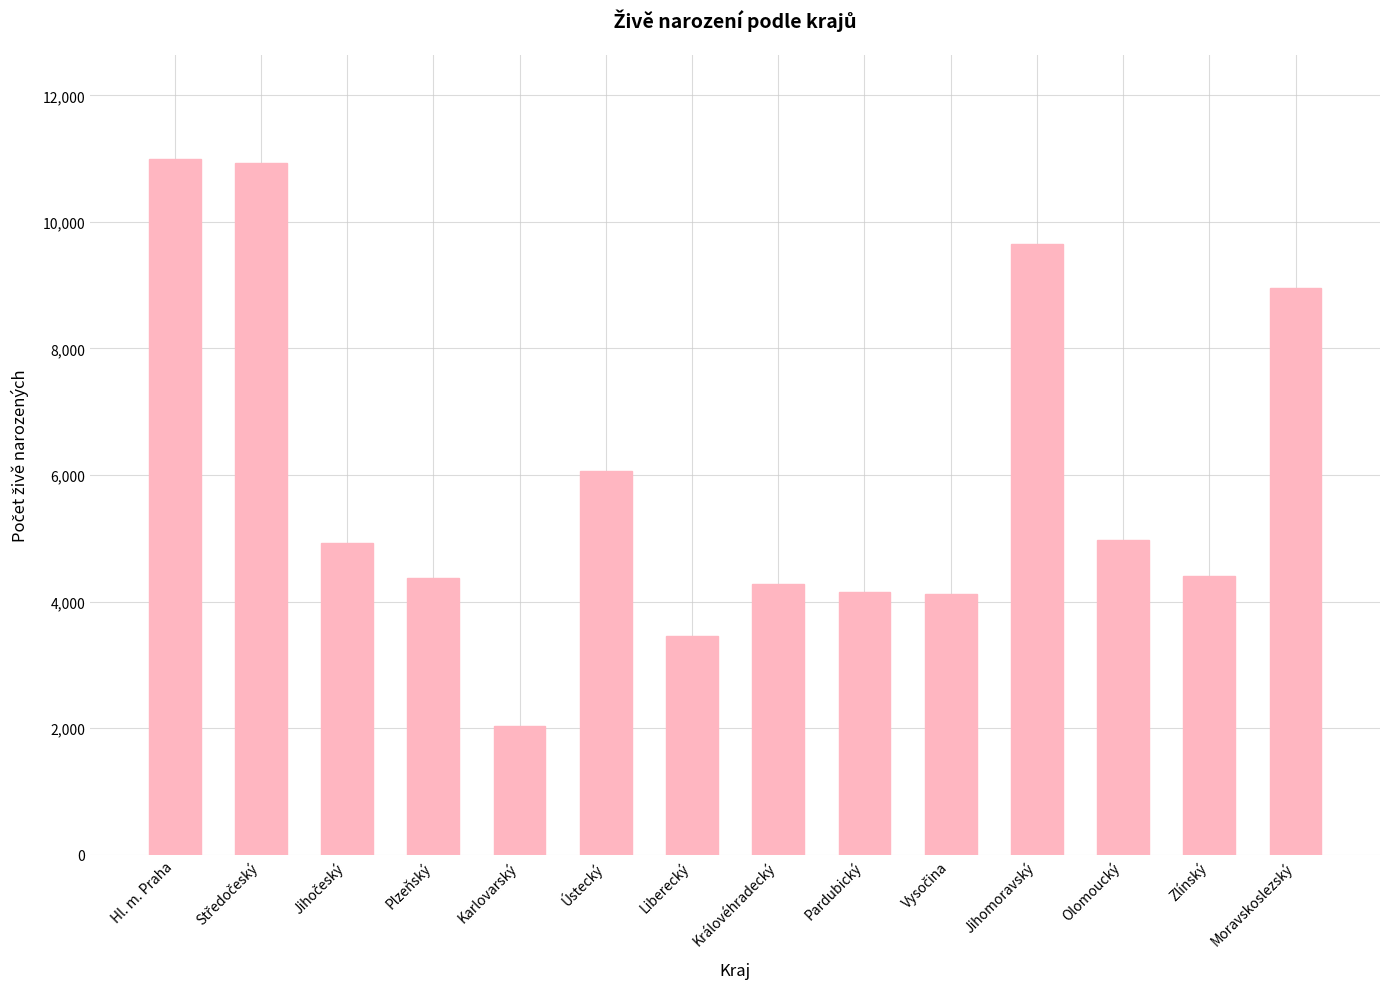

What is the label of the 7th bar from the left?

Liberecký